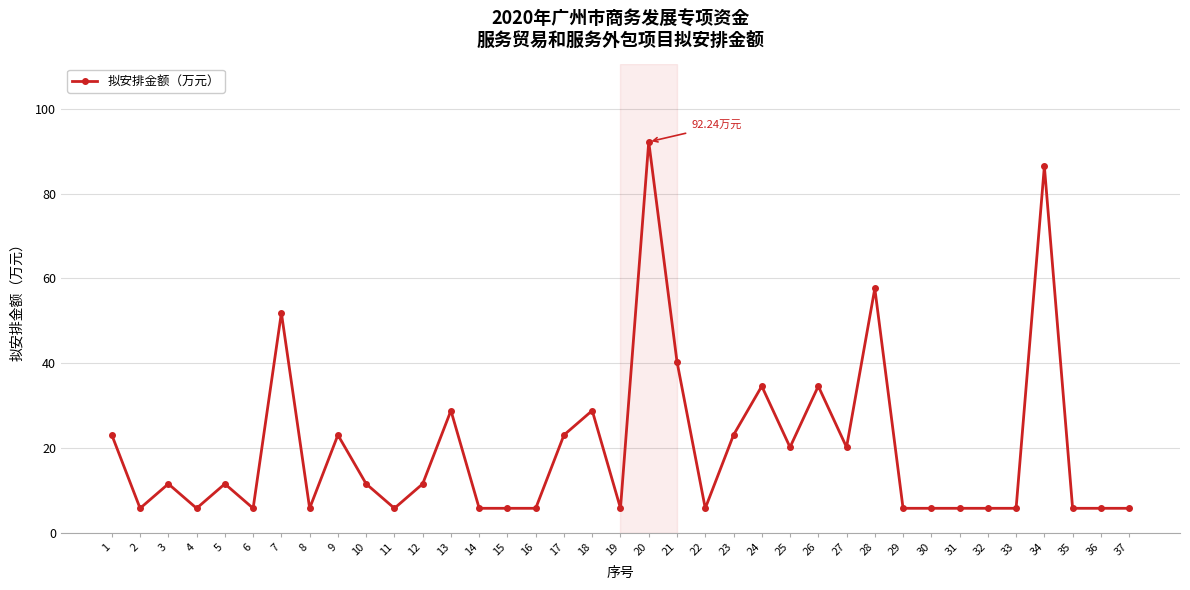

What is the sum of the values at 15 and 22?

11.5